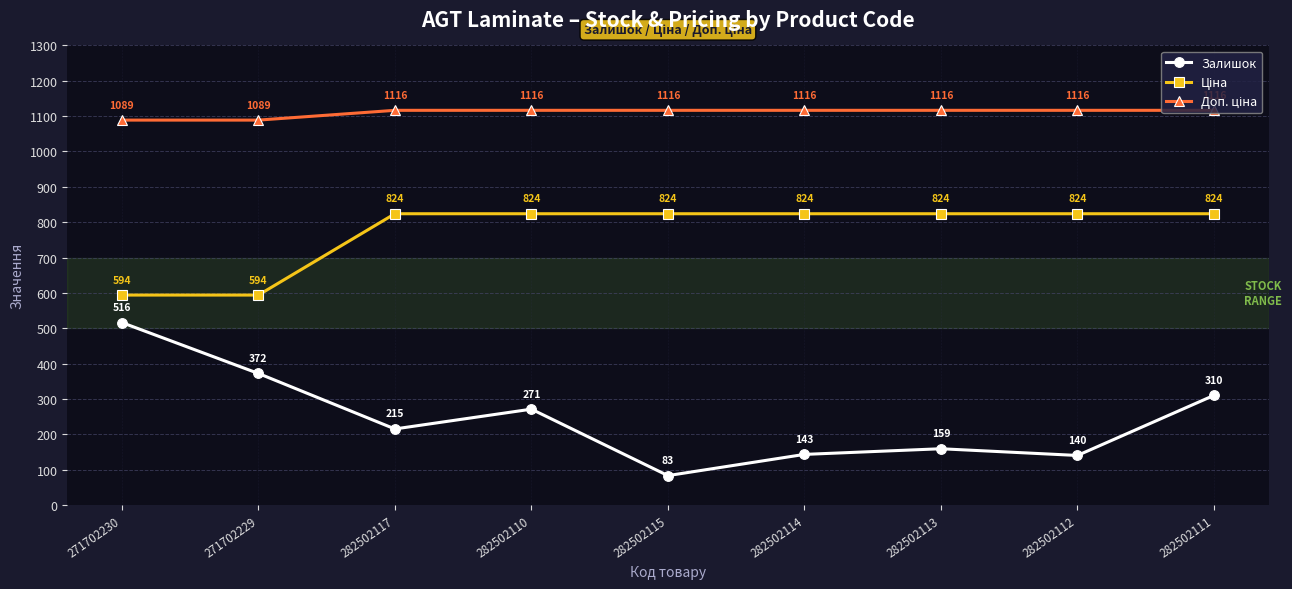

What is the difference between the maximum and minimum values in the Залишок series?

433.0